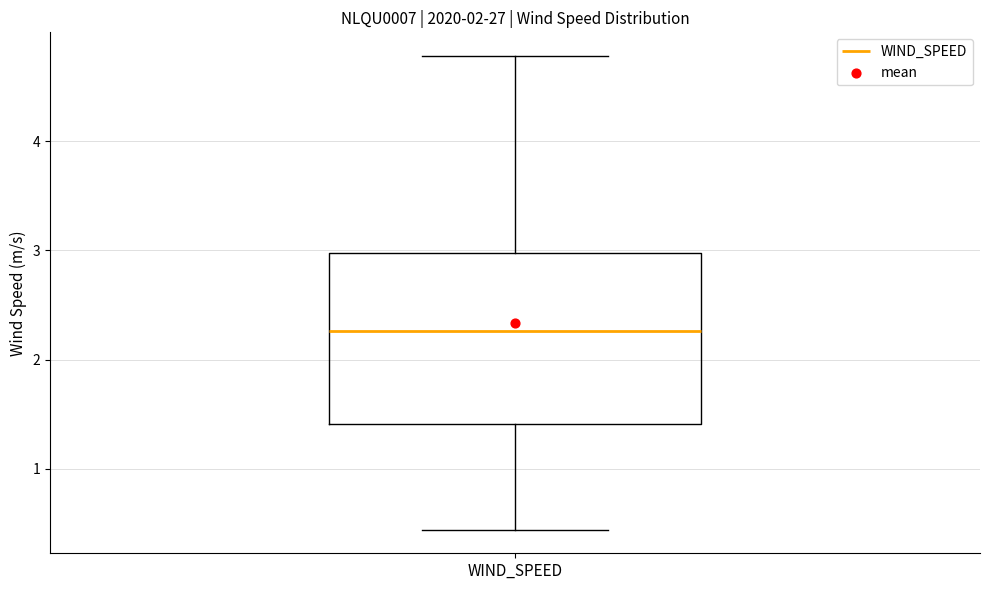

Read this box plot against the y-axis: the position of the median line, the range covered by the box, and the ends of both whiskers. The values are not printed on the chart, so give them approximately, as read against the axis.

median 2.3, box 1.4 to 3.0, whiskers 0.4 to 4.8